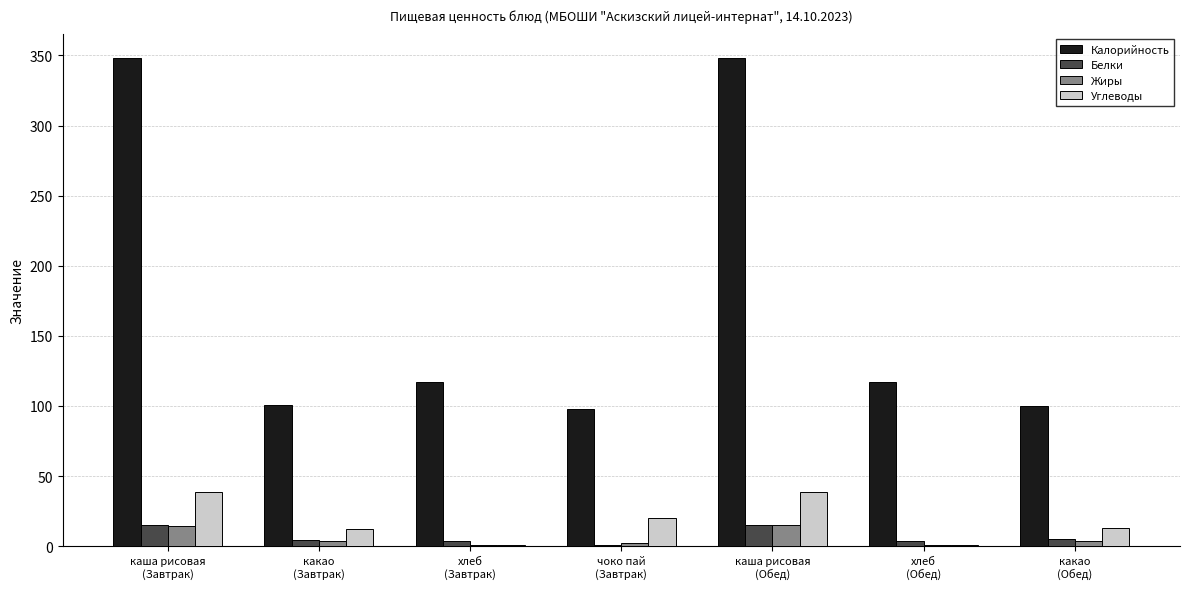

Read the Калорийность value at чоко пай
(Завтрак).

98.0